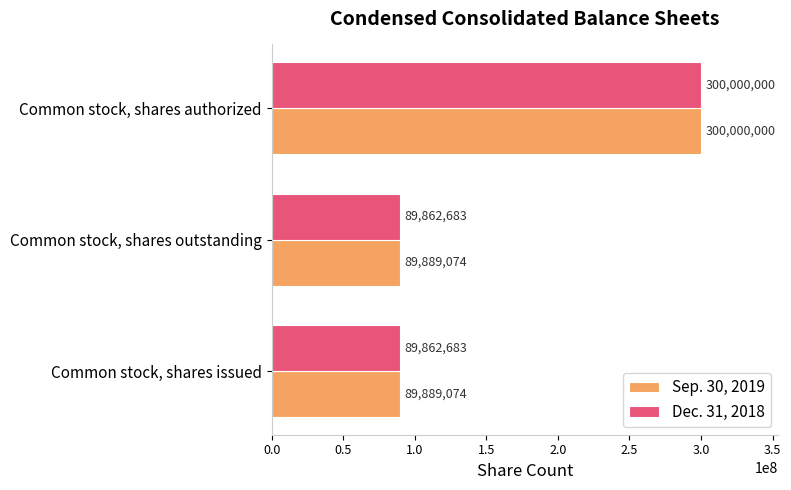

Which series has the largest range (max minus min)?

Dec. 31, 2018